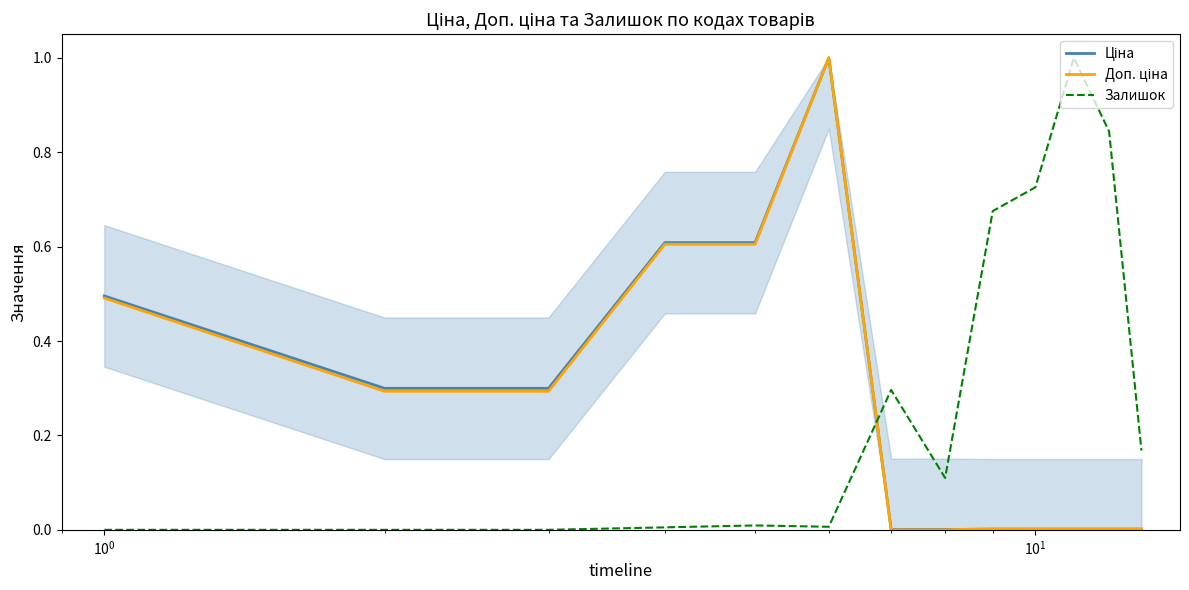

What are all the series names shown in the legend?

Ціна, Доп. ціна, Залишок